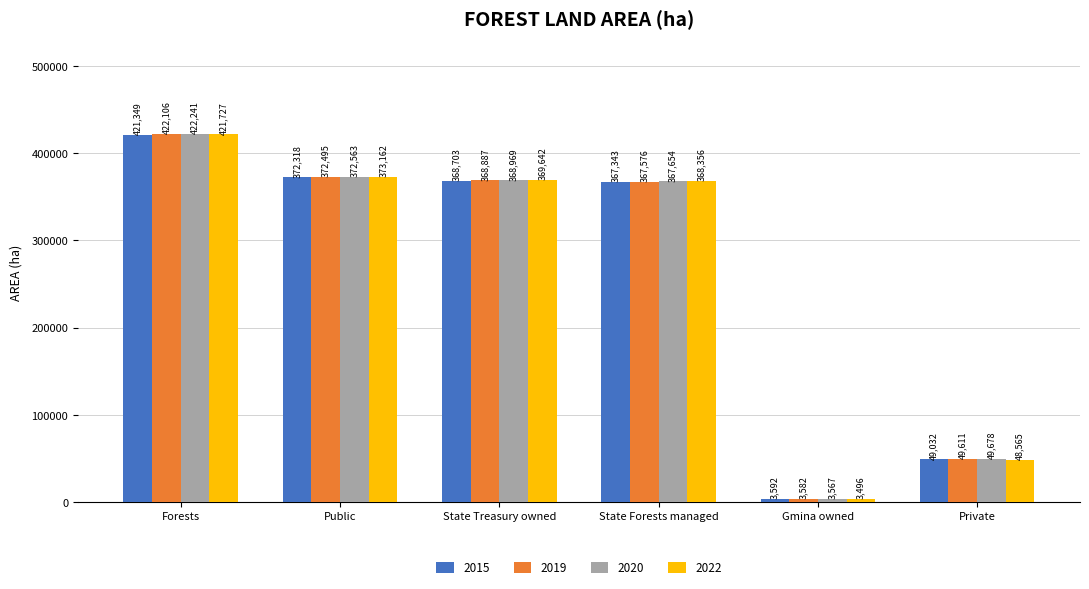

What is the difference between the 2022 values at Forests and State Treasury owned?

52085